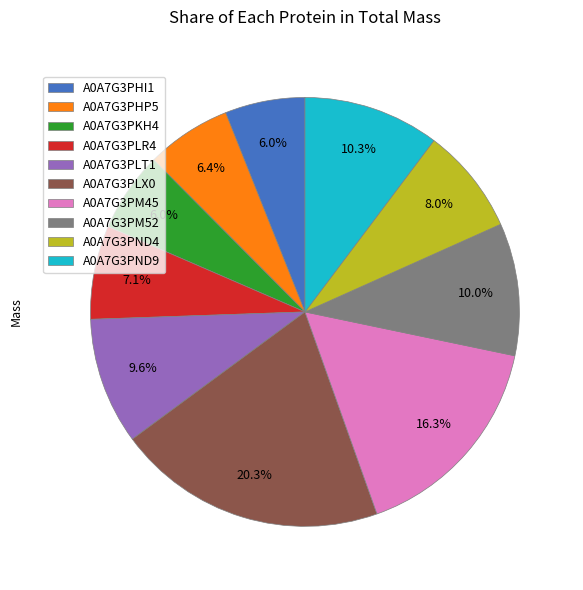

Does any single category account for the majority?

No